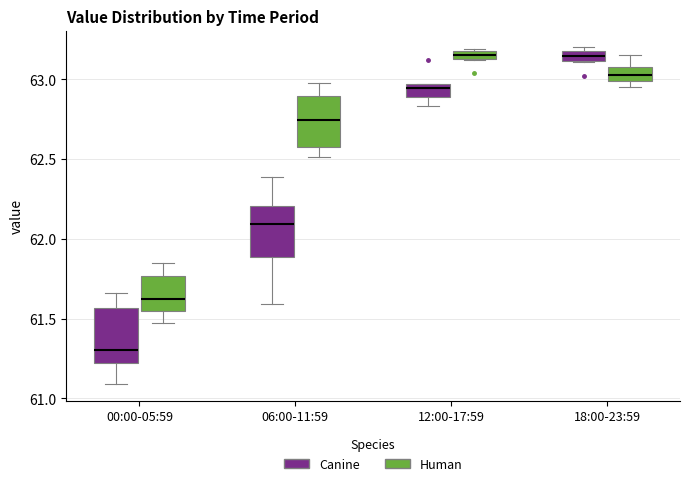

Which box has the lowest median line?

00:00-05:59 (Canine)